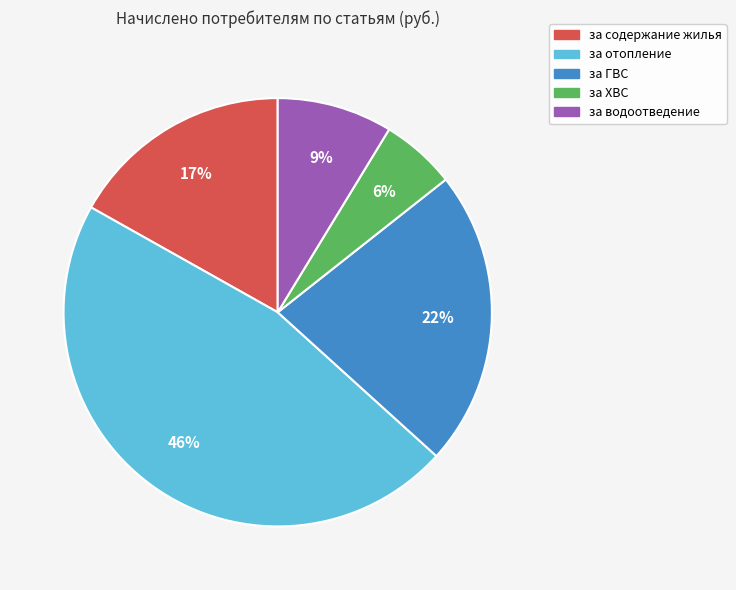

Is there any slice that represents more than half of the pie?

No